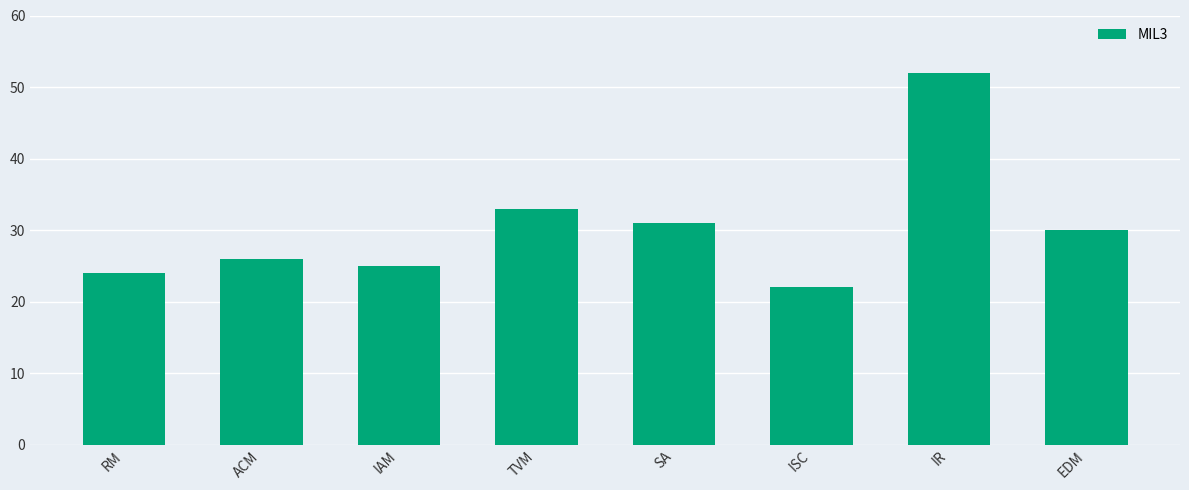

Which category has the highest value across all series?

IR